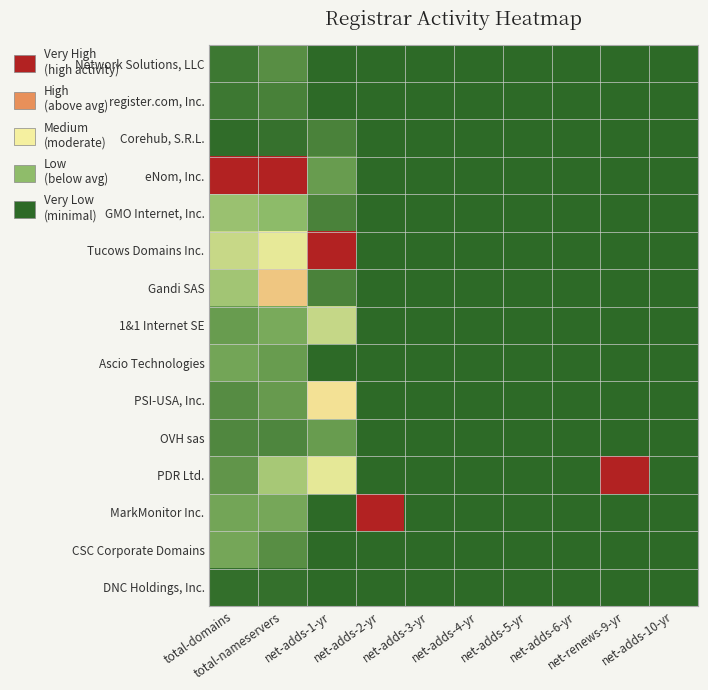

Which series has the largest total across all categories?

eNom, Inc.